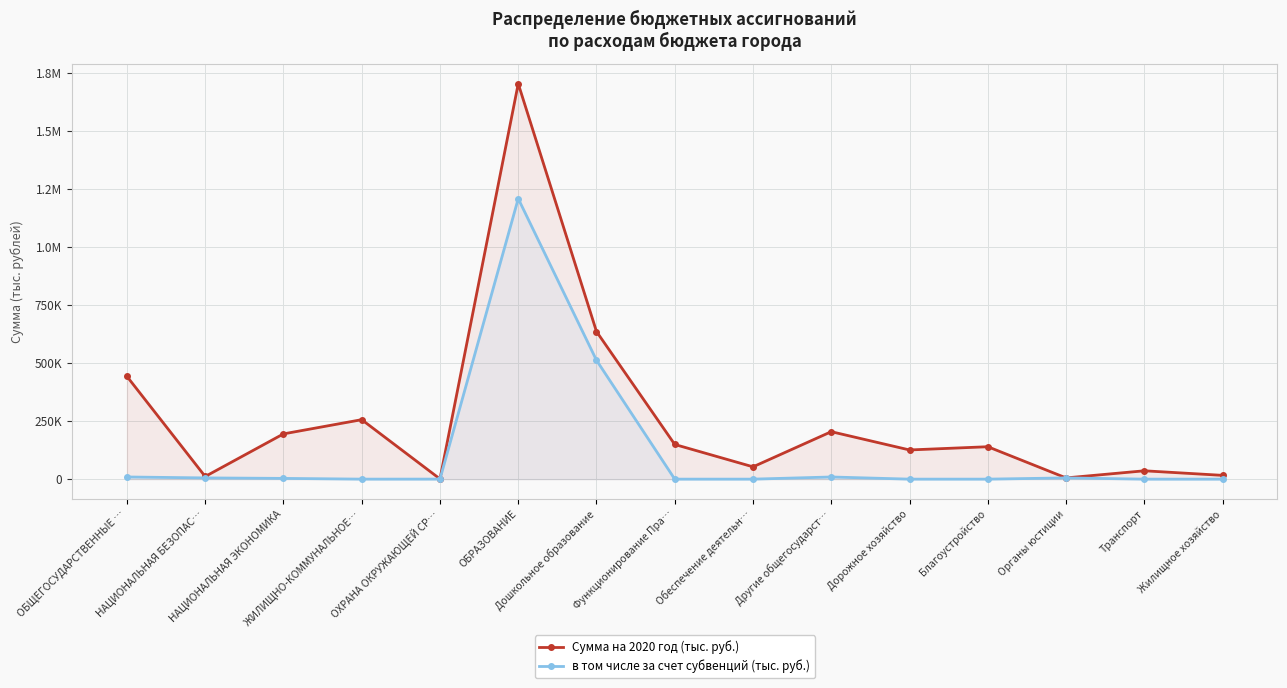

What is the difference between the Сумма на 2020 год (тыс. руб.) values at НАЦИОНАЛЬНАЯ ЭКОНОМИКА and Жилищное хозяйство?

178553.3